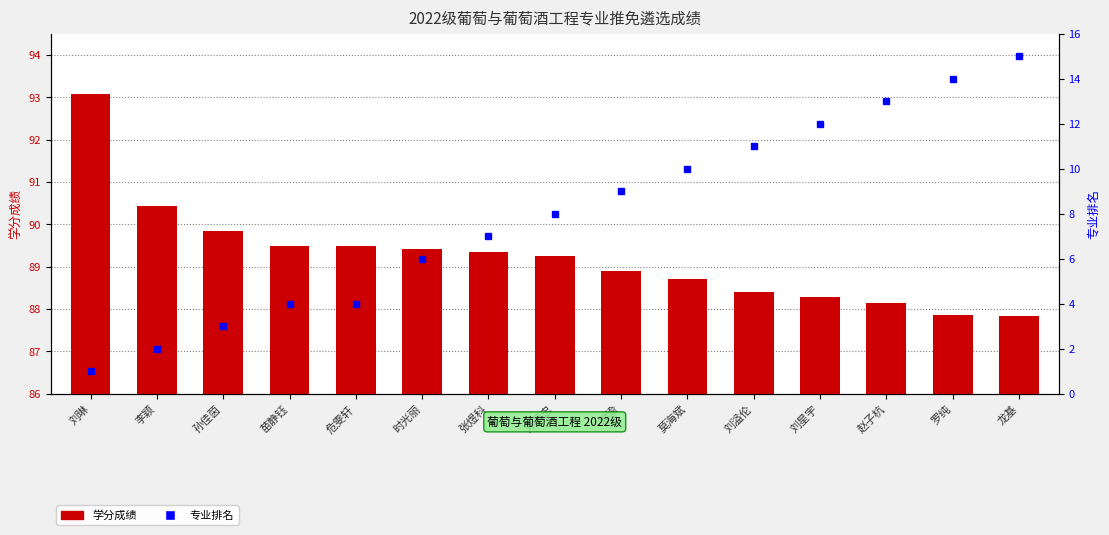

The 专业排名 series shows 0.9 at 危雯轩. True or false?

False